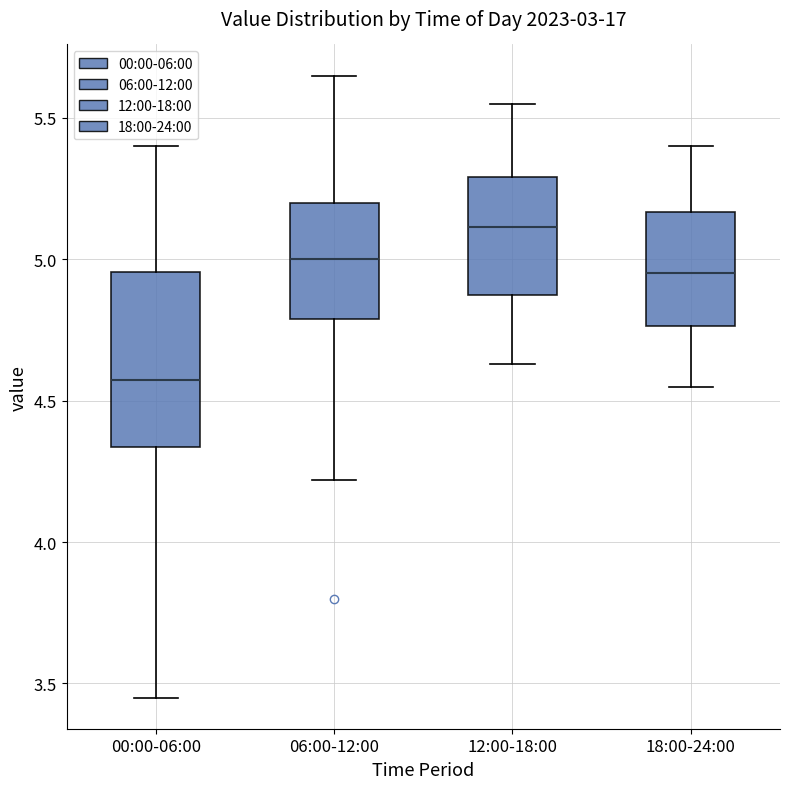

Reading left to right, transcribe this box plot: for each box, give where its median line is, the range the box spans, and where its two whiskers end, as read against the y-axis. The values are not printed on the chart, so give them approximately, as read against the axis.

00:00-06:00: median 4.60, box 4.35 to 4.95, whiskers 3.45 to 5.40
06:00-12:00: median 5.00, box 4.80 to 5.20, whiskers 4.20 to 5.65
12:00-18:00: median 5.10, box 4.85 to 5.30, whiskers 4.65 to 5.55
18:00-24:00: median 4.95, box 4.75 to 5.15, whiskers 4.55 to 5.40